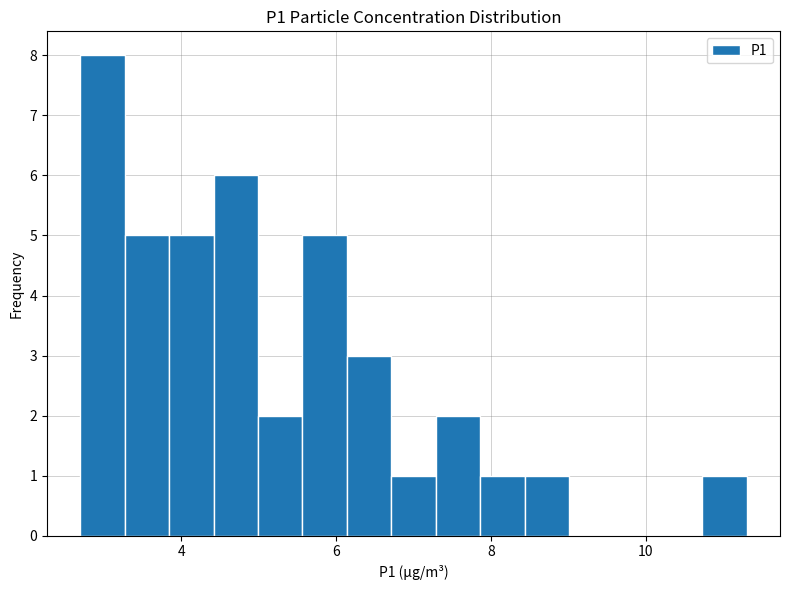

Around what value on the x-axis is the tallest bar? Give the approximate position of its centre, as read against the axis.

3.0